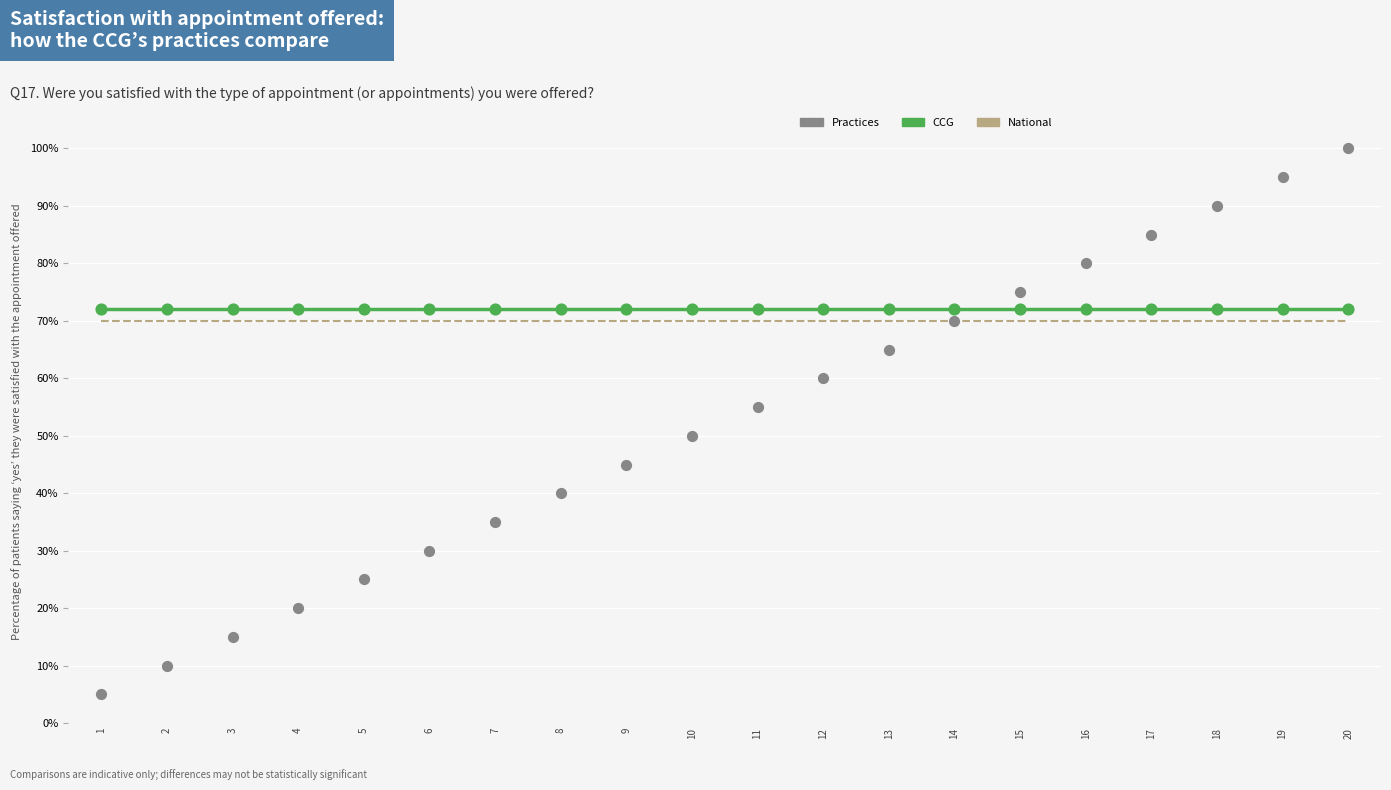

What is the total value across all series at 12?

2.0